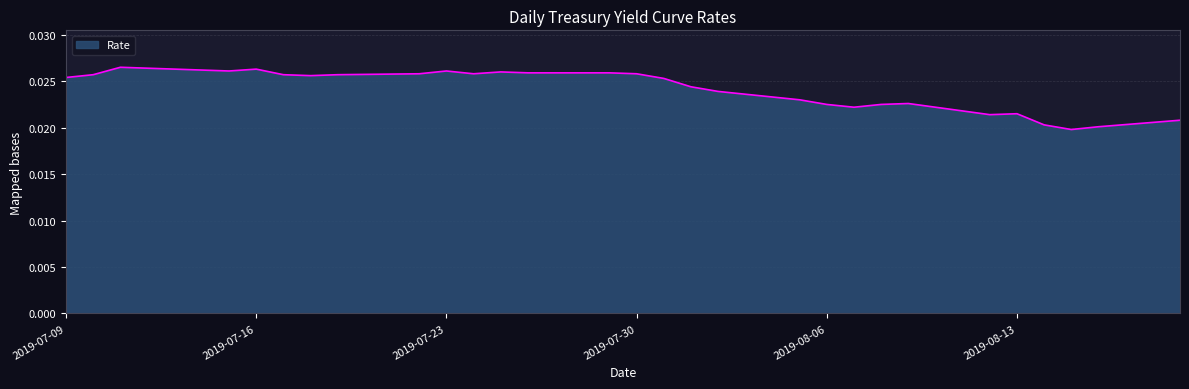

How many lines are shown in the chart?

1